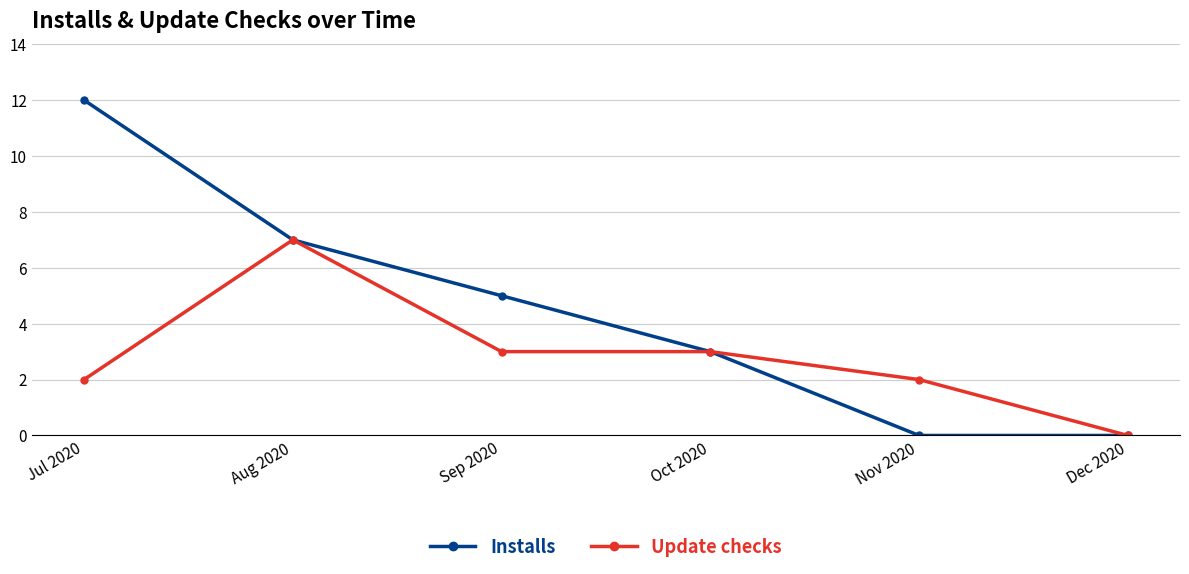

What is the difference between the maximum and minimum values in the Update checks series?

7